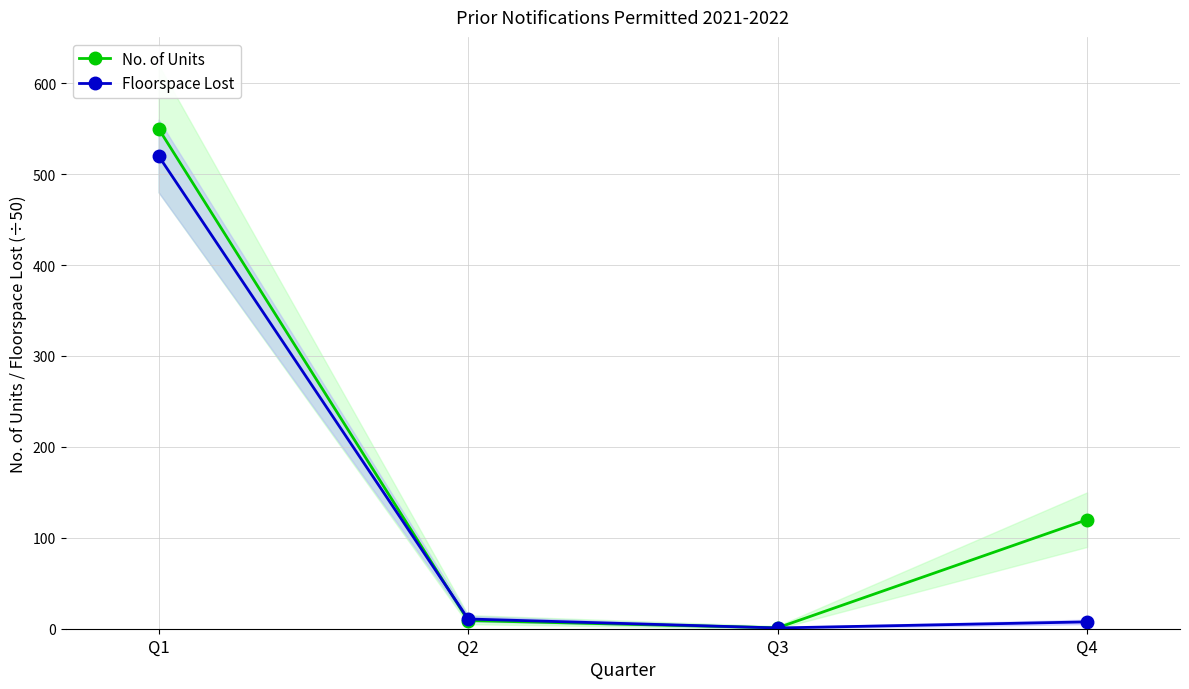

How many data points in No. of Units are above 120?

1